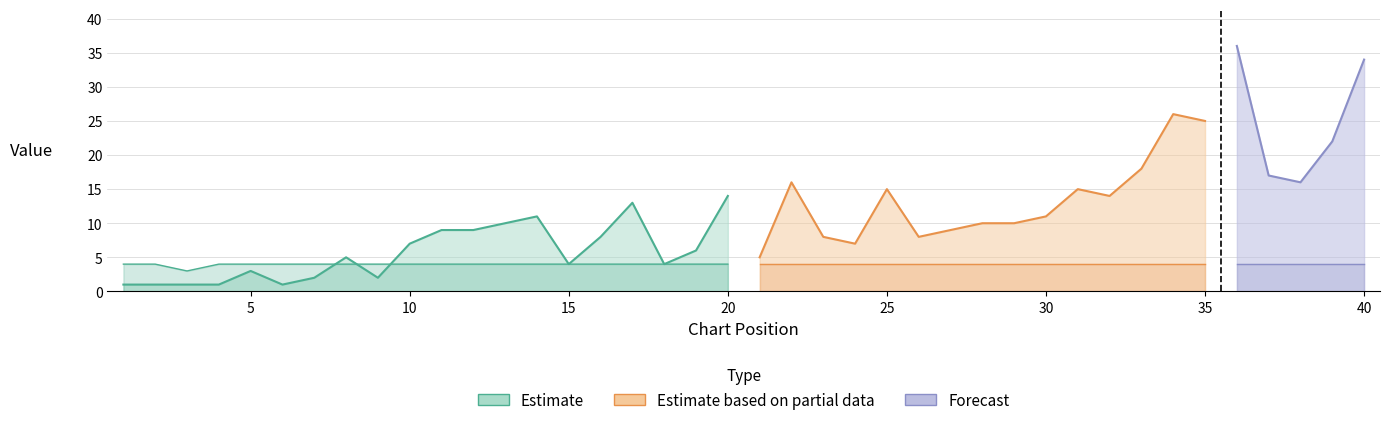

How many Weeks on Chart values are between 4 and 5?

39